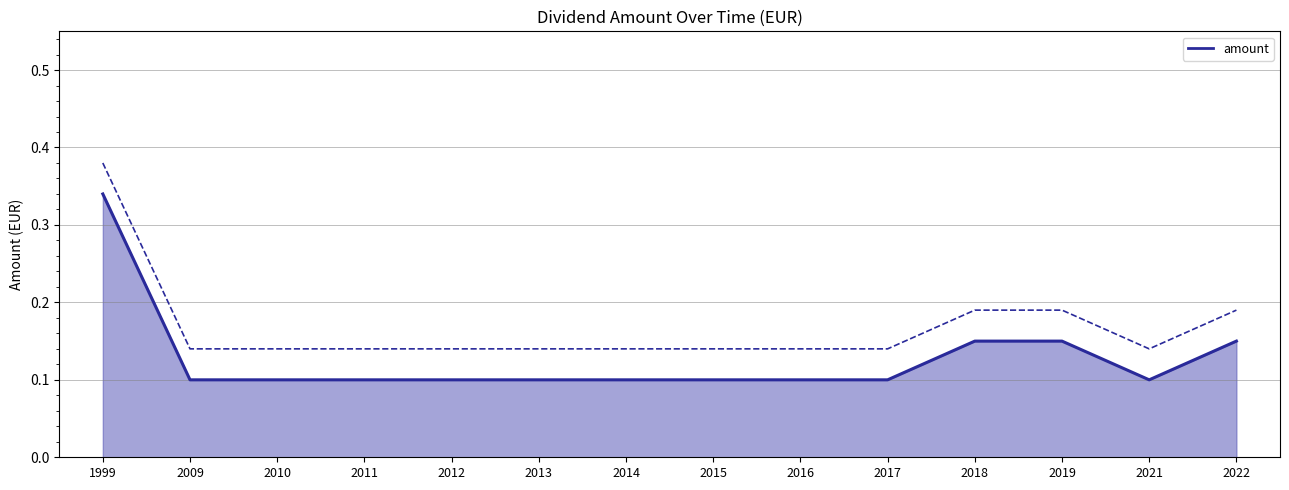

True or false: the data shows 0.2 at 2021.

False